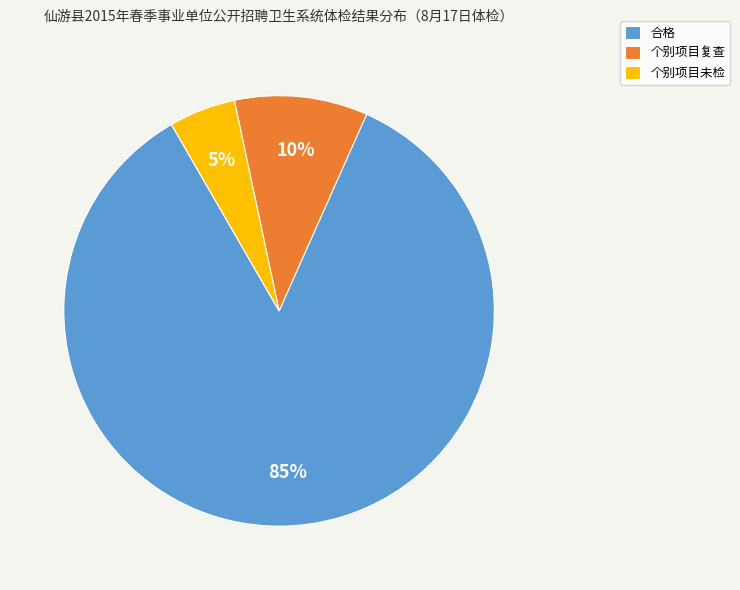

To the nearest percent, what is the difference between the 个别项目未检 and 个别项目复查 slice percentages?

5%